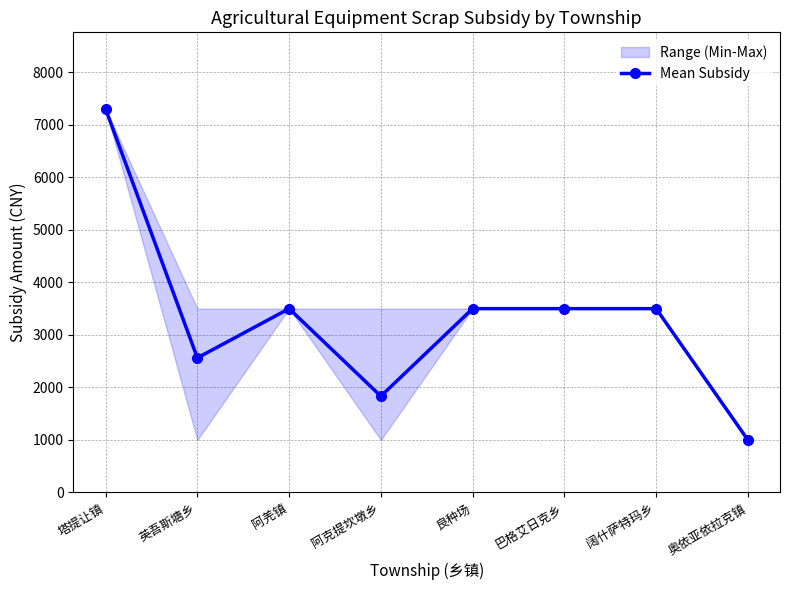

Reading left to right, list all the values displayed in this chart.

7300.0	2562.5	3500.0	1833.3	3500.0	3500.0	3500.0	1000.0